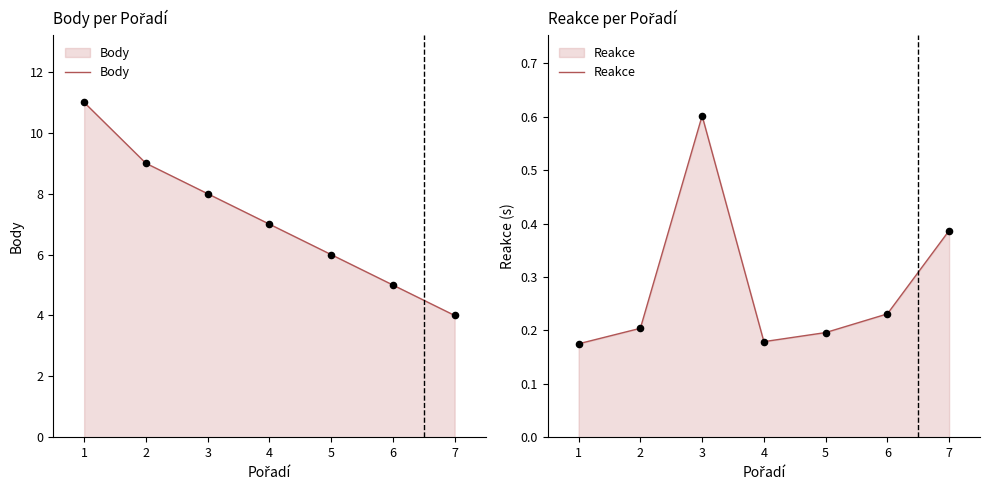

Which series has the largest Y range (max minus min)?

Body